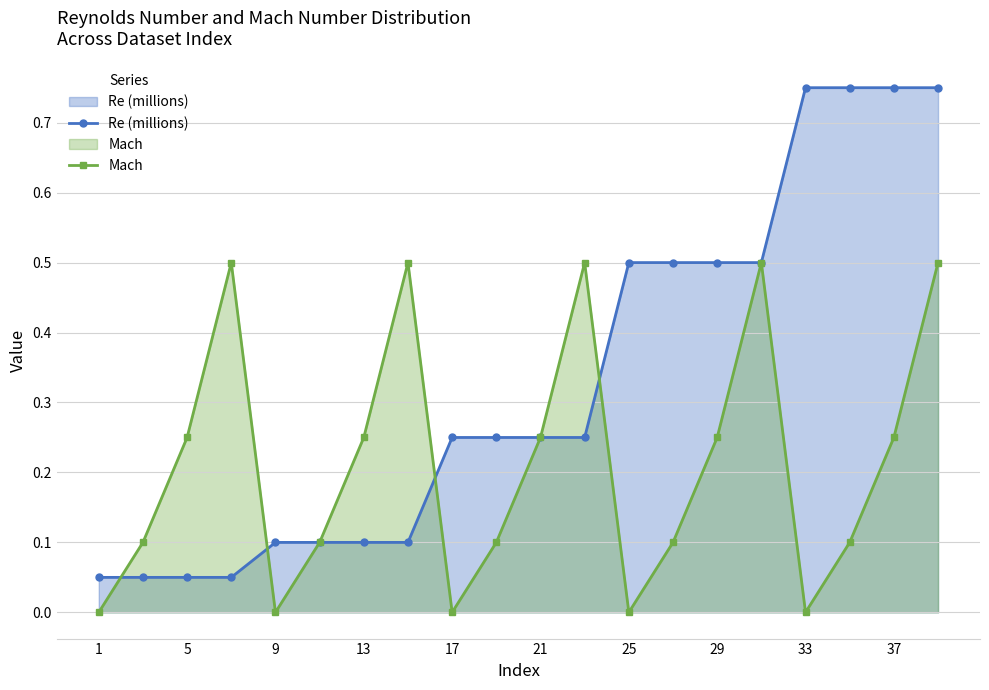

Where is Mach nearest to the value 0?

1